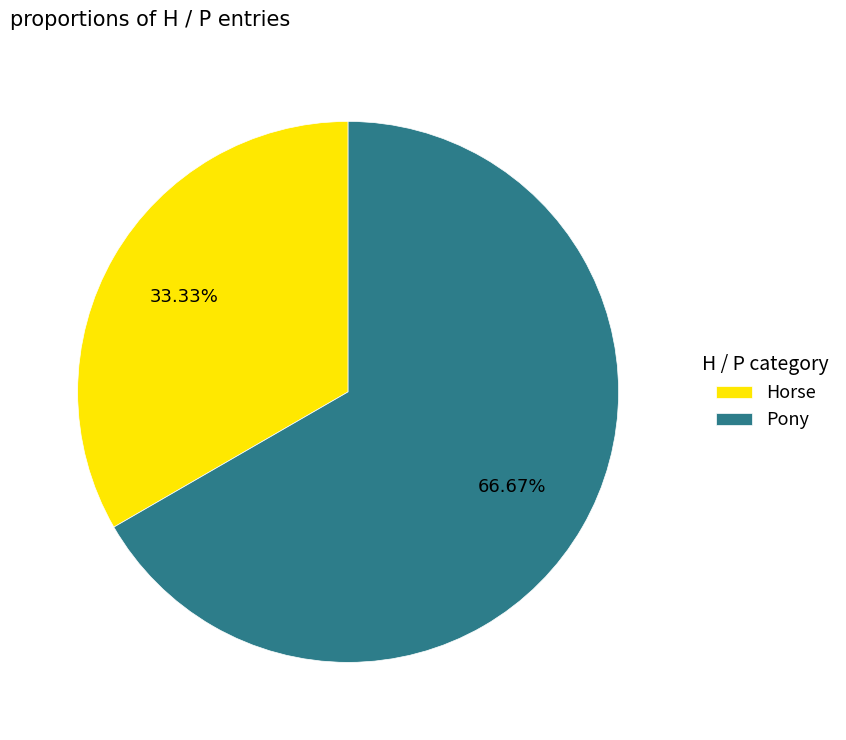

Which slice is the smallest?

Horse